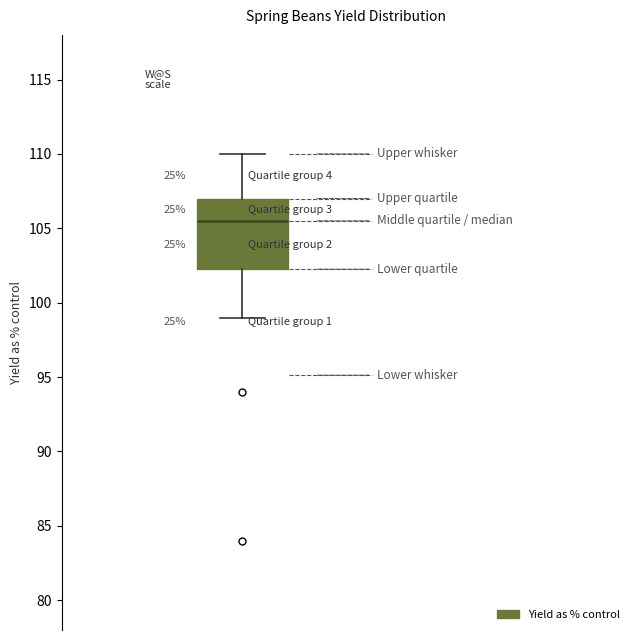

Transcribe this box plot: give where the median line is, the range the box spans, and where the two whiskers end, as read against the y-axis. The values are not printed on the chart, so give them approximately, as read against the axis.

median 105.5, box 102.5 to 107.0, whiskers 99.0 to 110.0